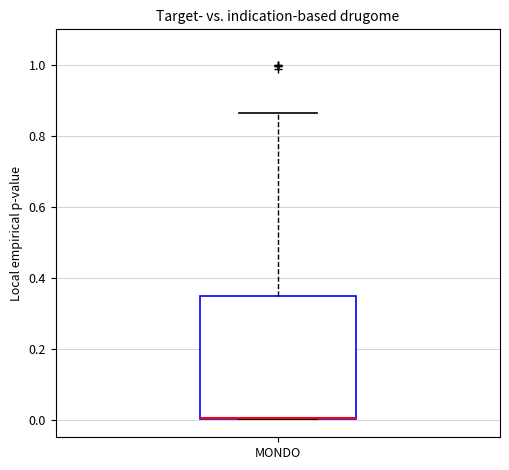

Where is the upper edge of the box for MONDO on the y-axis? The values are not printed on the chart, so give them approximately, as read against the axis.

0.34